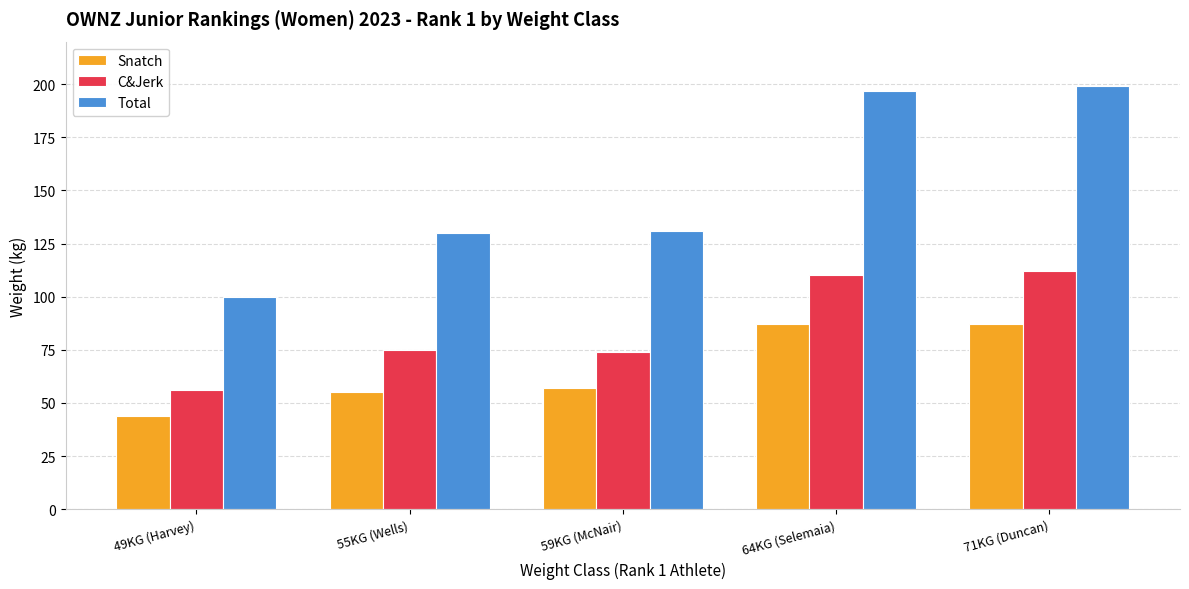

What is the approximate value of Snatch at 64KG (Selemaia)?

87